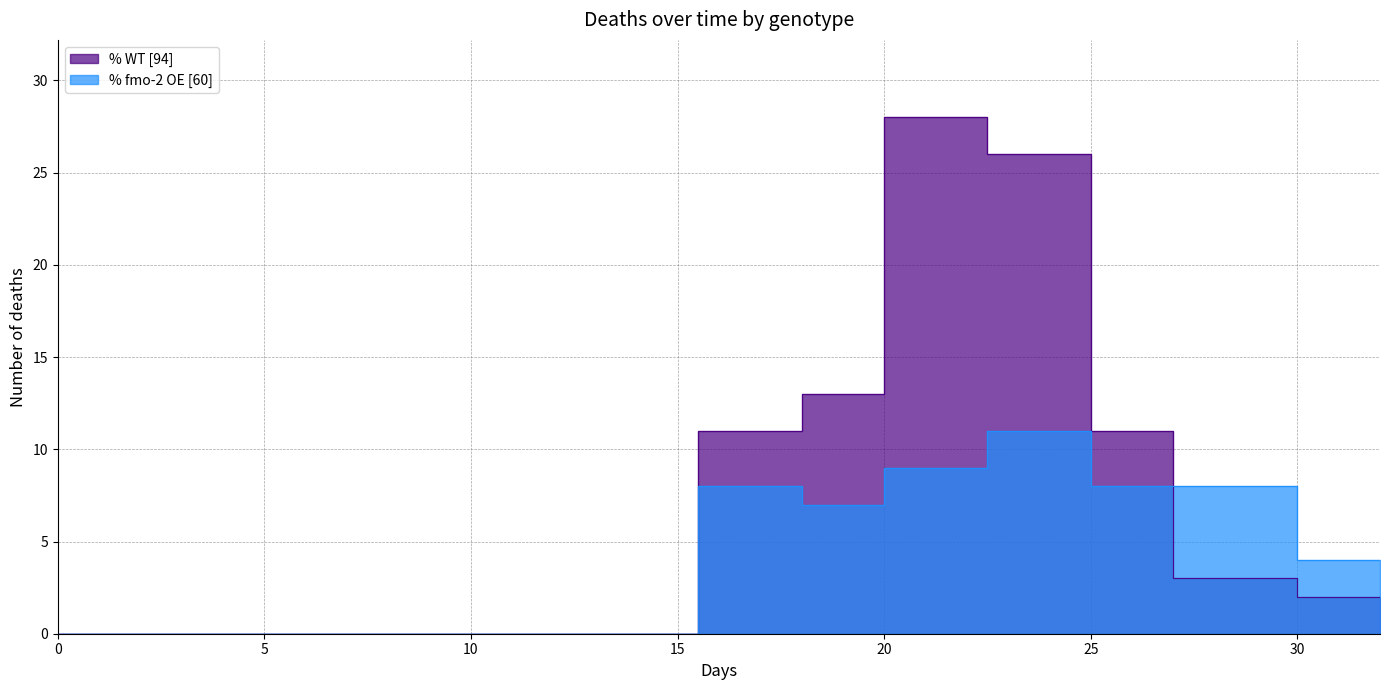

List the series in order of their peak value, lowest first.

% fmo-2 OE [60], % WT [94]